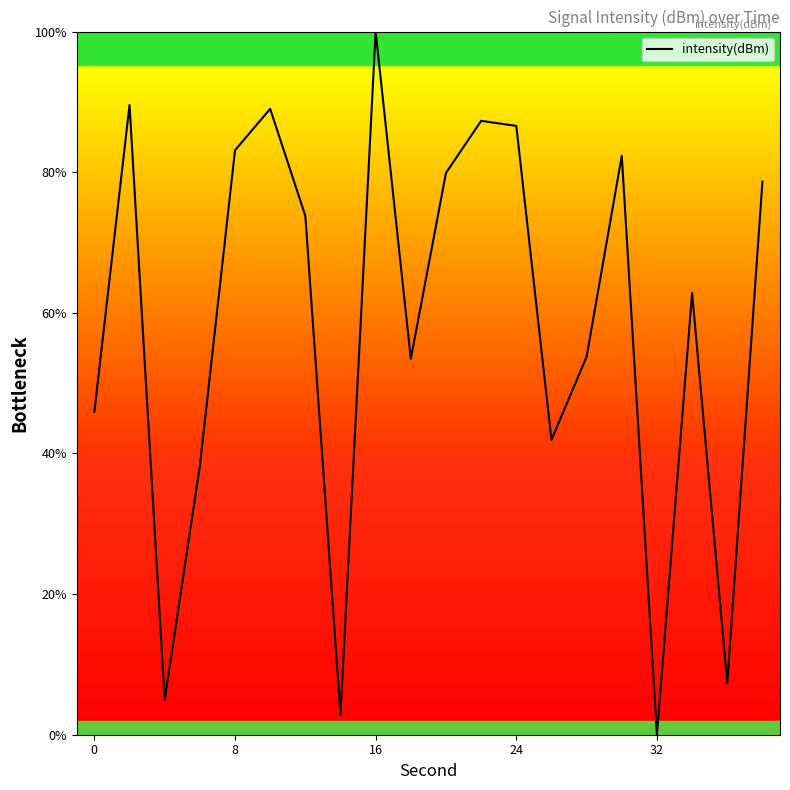

What is the difference between the maximum and minimum values?

100.0